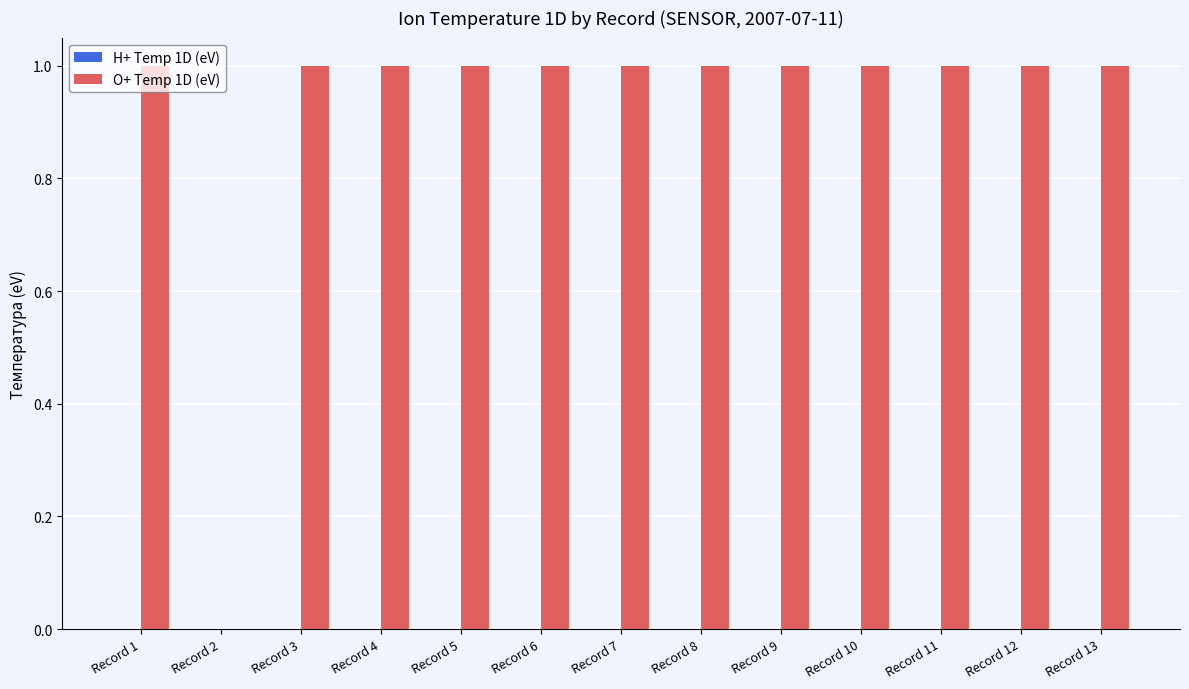

True or false: the data shows 0 at Record 4.

False